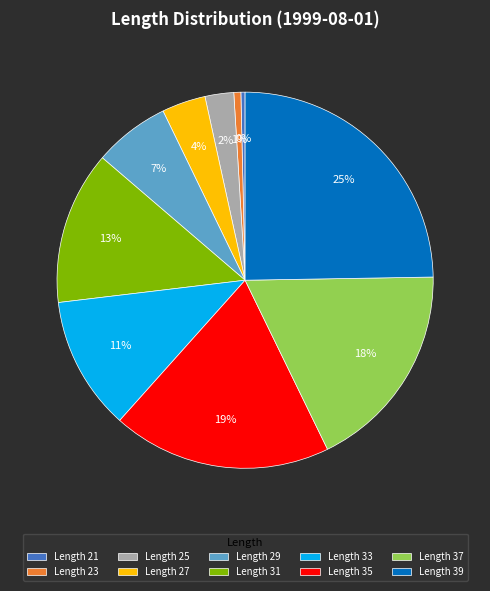

Does any single category account for the majority?

No